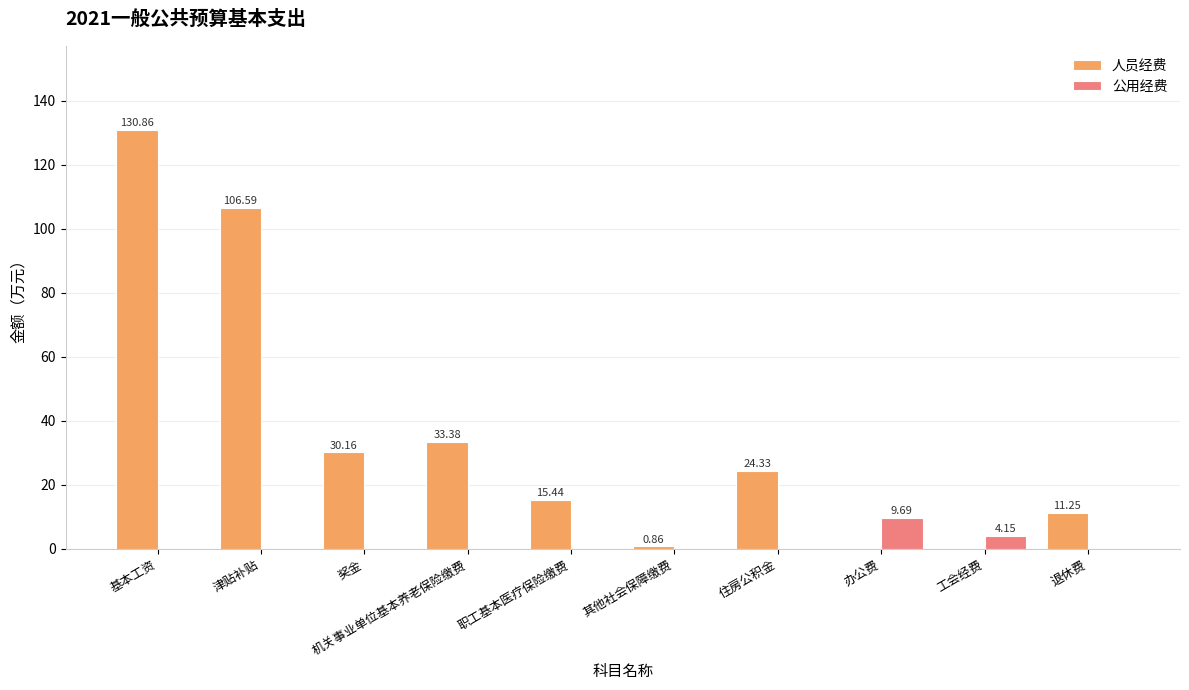

Count the number of categories in the chart.

10